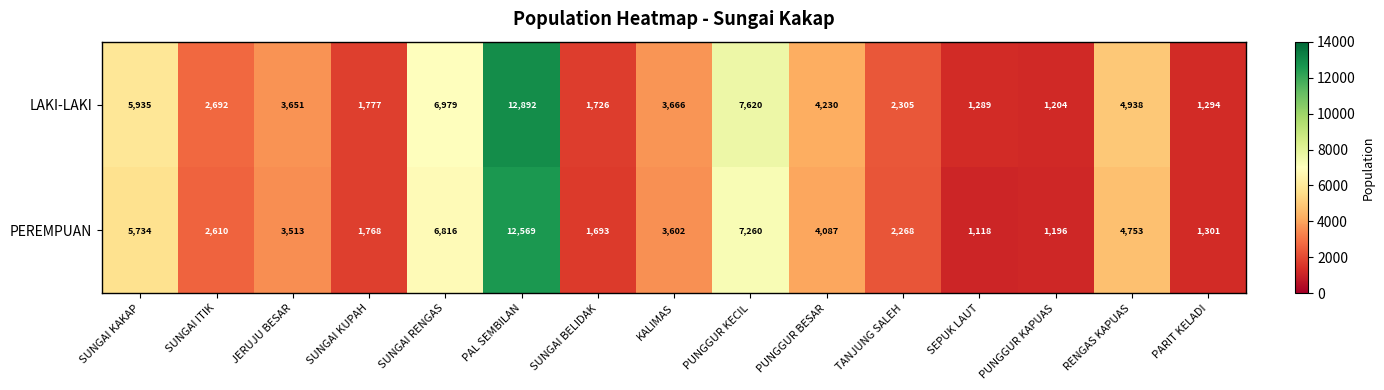

What is the difference between the highest and lowest values at SUNGAI BELIDAK?

33